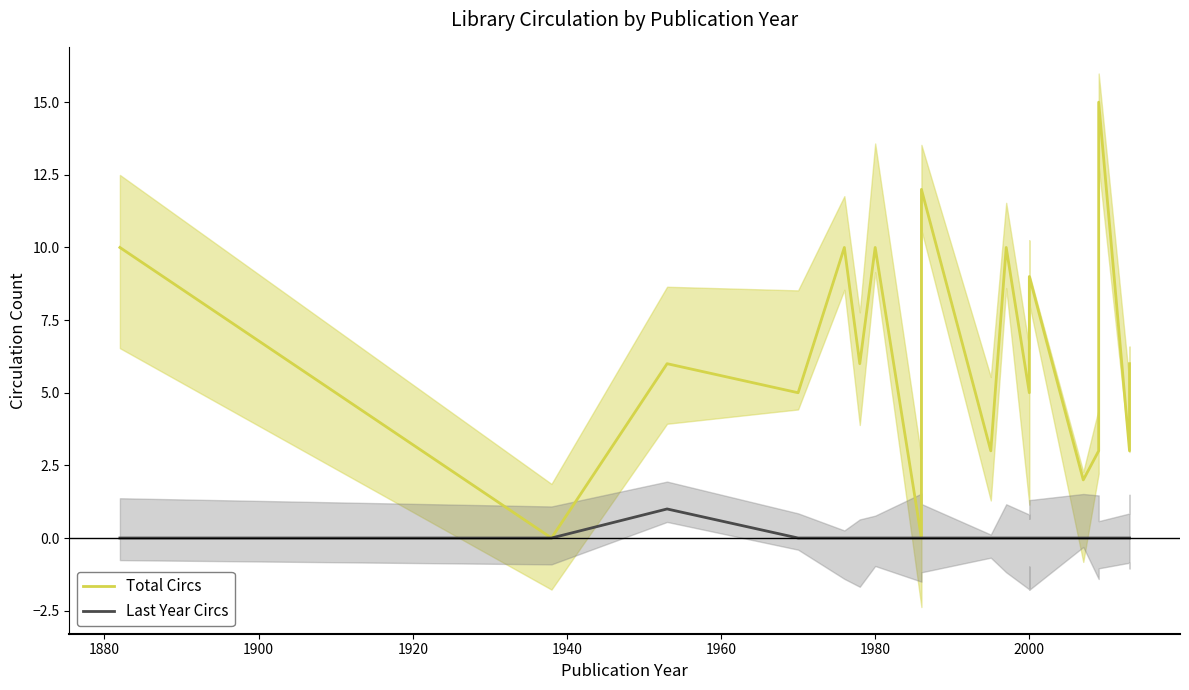

Is the value of Last Year Circs at 10 greater than the value of Total Circs at 17?

No